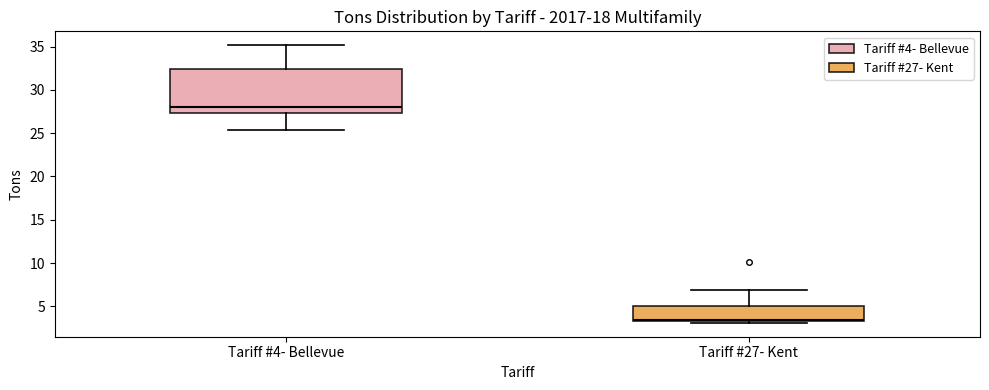

Comparing the boxes themselves (not the whiskers), which one is the tallest?

Tariff #4- Bellevue